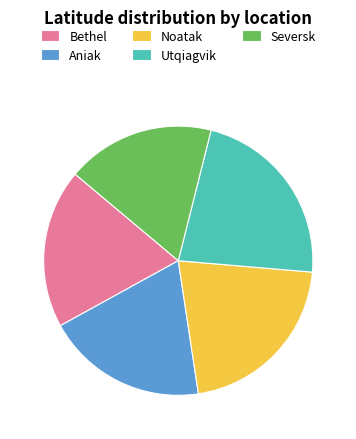

Which slice is the largest?

Utqiagvik